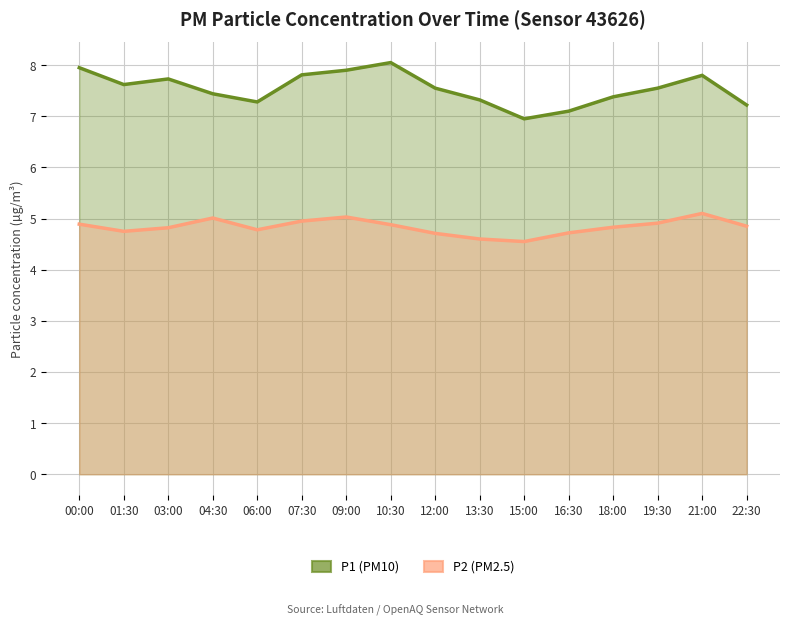

At 16:30, list the series in order from largest to smallest.

P1, P2